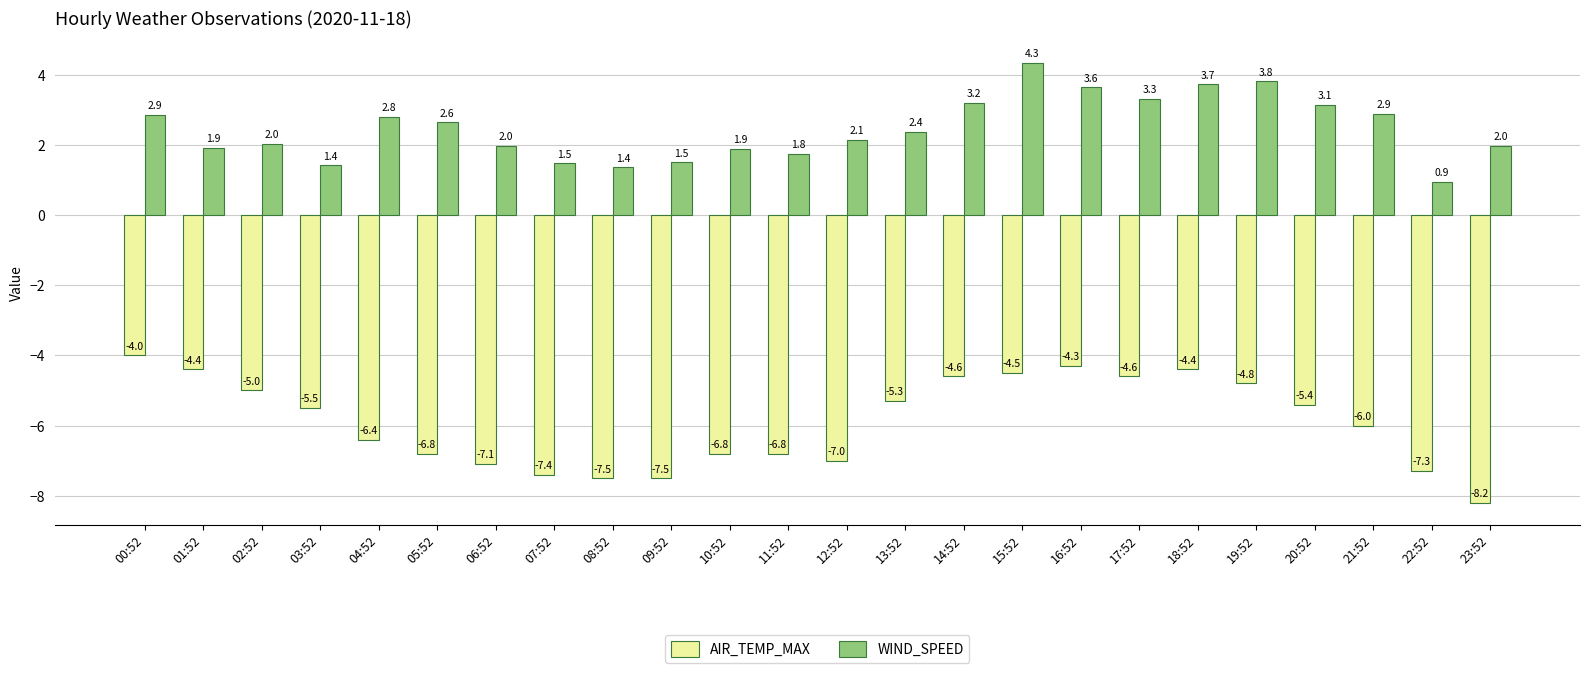

Does the chart contain any negative values?

Yes